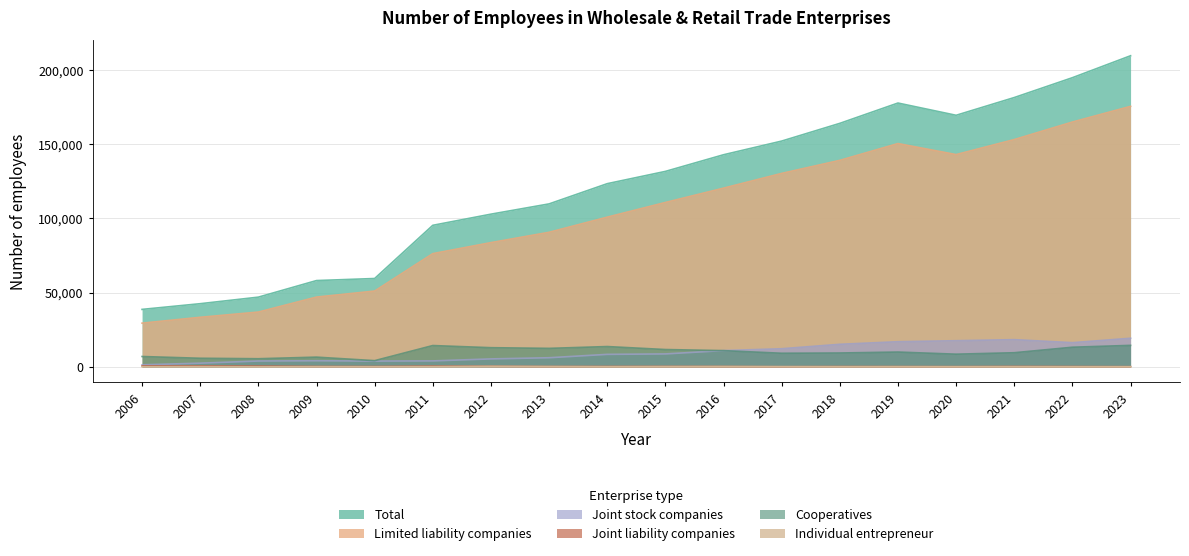

What are all the series names shown in the legend?

Total, Limited liability companies, Joint stock companies, Joint liability companies, Cooperatives, Individual entrepreneur